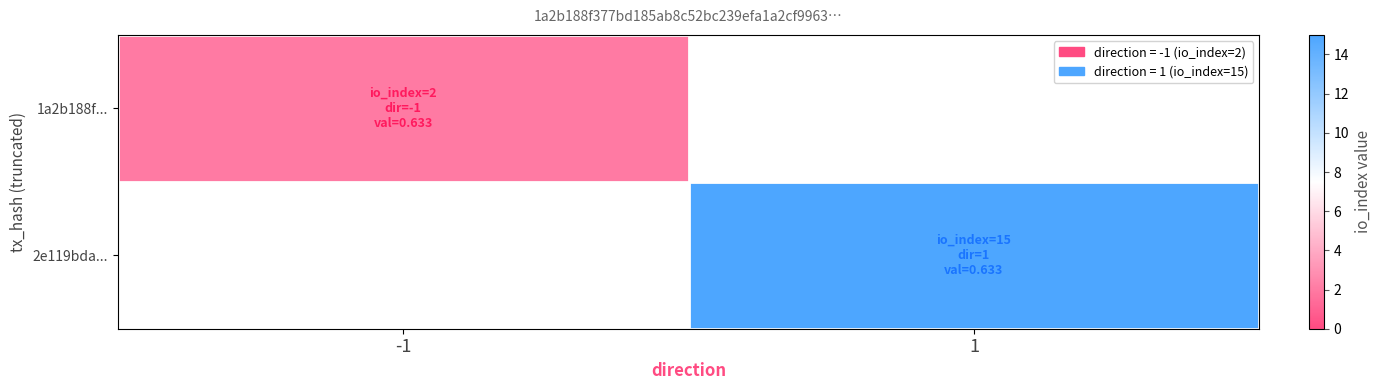

Rank the series by their maximum value, from lowest to highest.

1a2b188f..., 2e119bda...